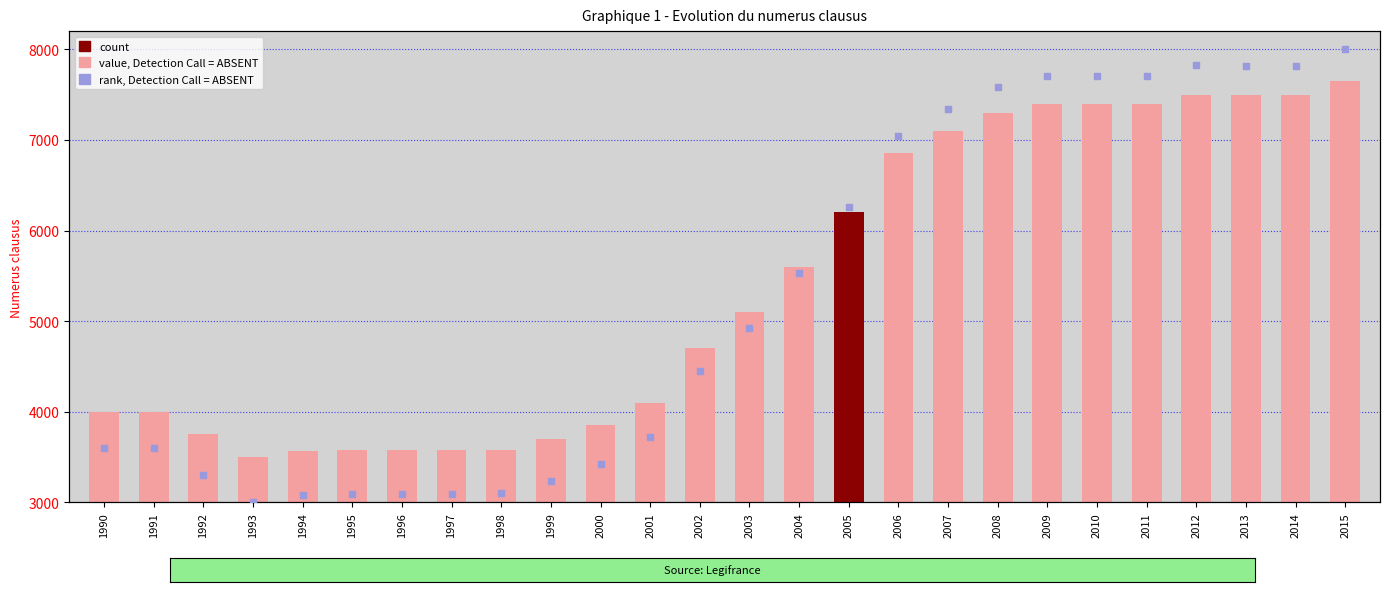

Which series has the largest Y range (max minus min)?

percentile rank